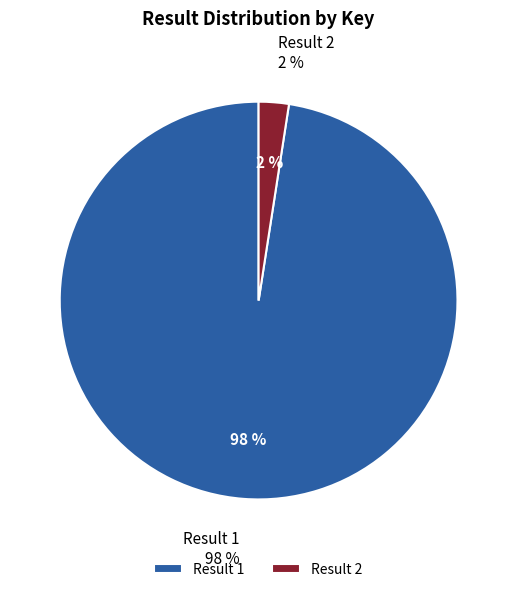

What portion of the pie excludes 1?

2.4%